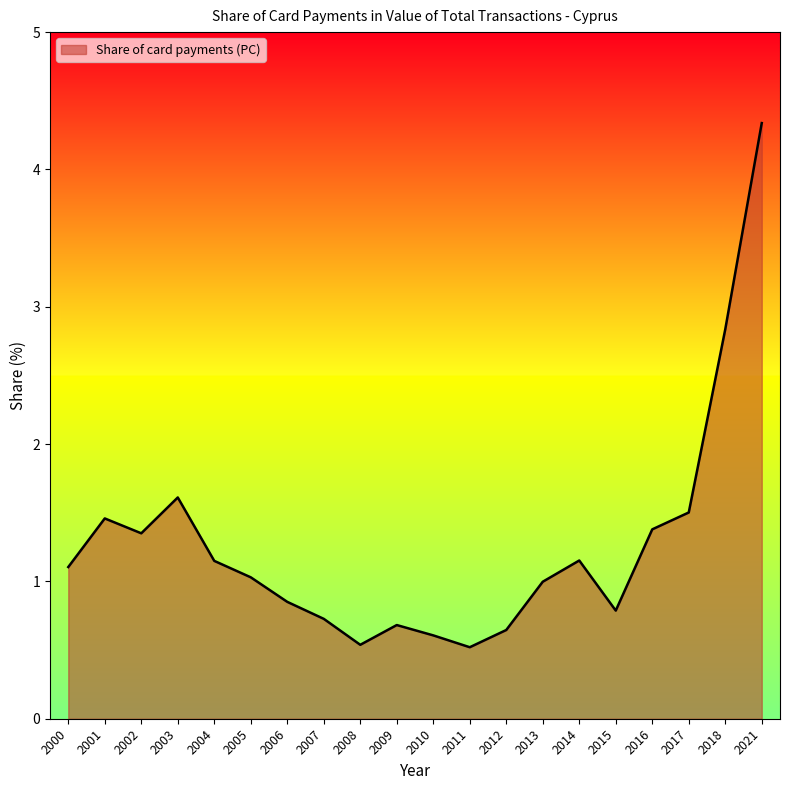

Which category has the highest value across all series?

2021